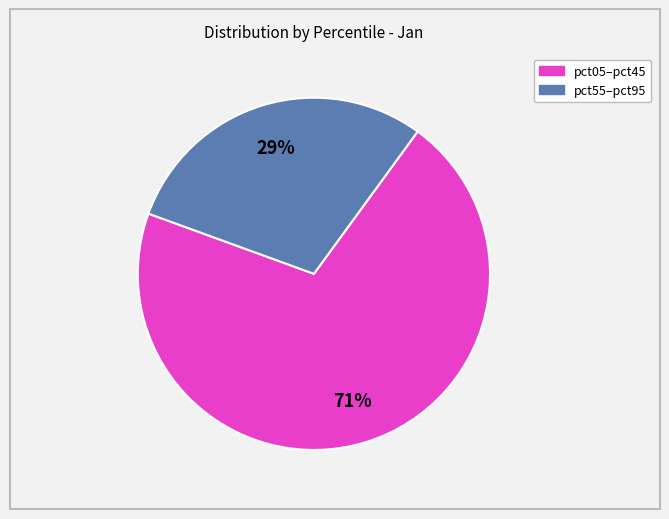

To the nearest percent, what is the average slice percentage?

50%